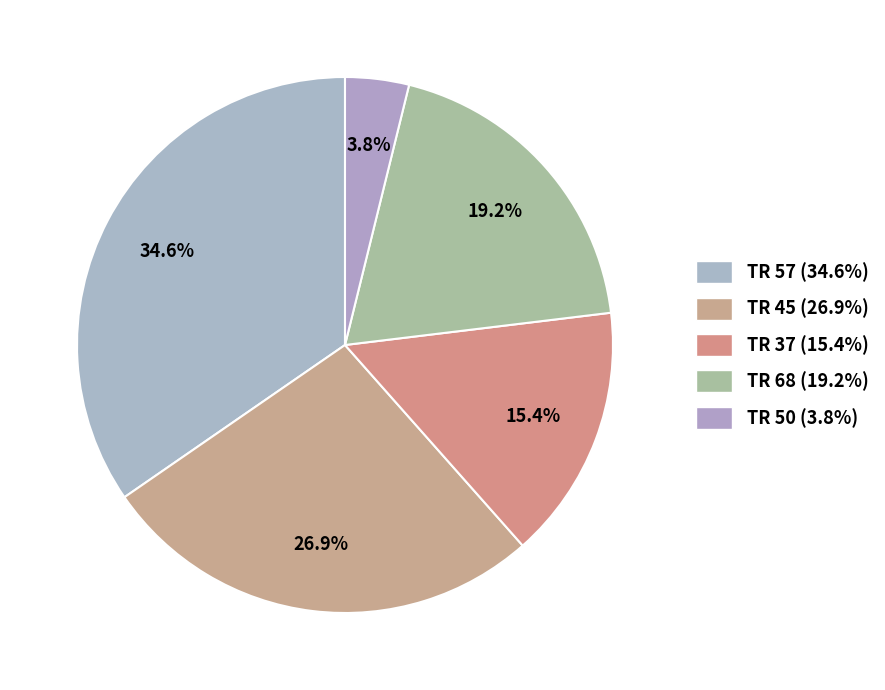

Which slice is the largest?

TR 57